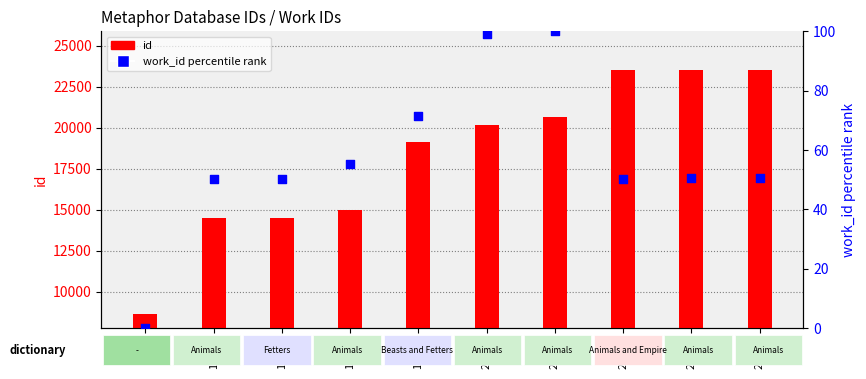

Is the value of work_id percentile rank at 14487 greater than the value of id at 20146?

No